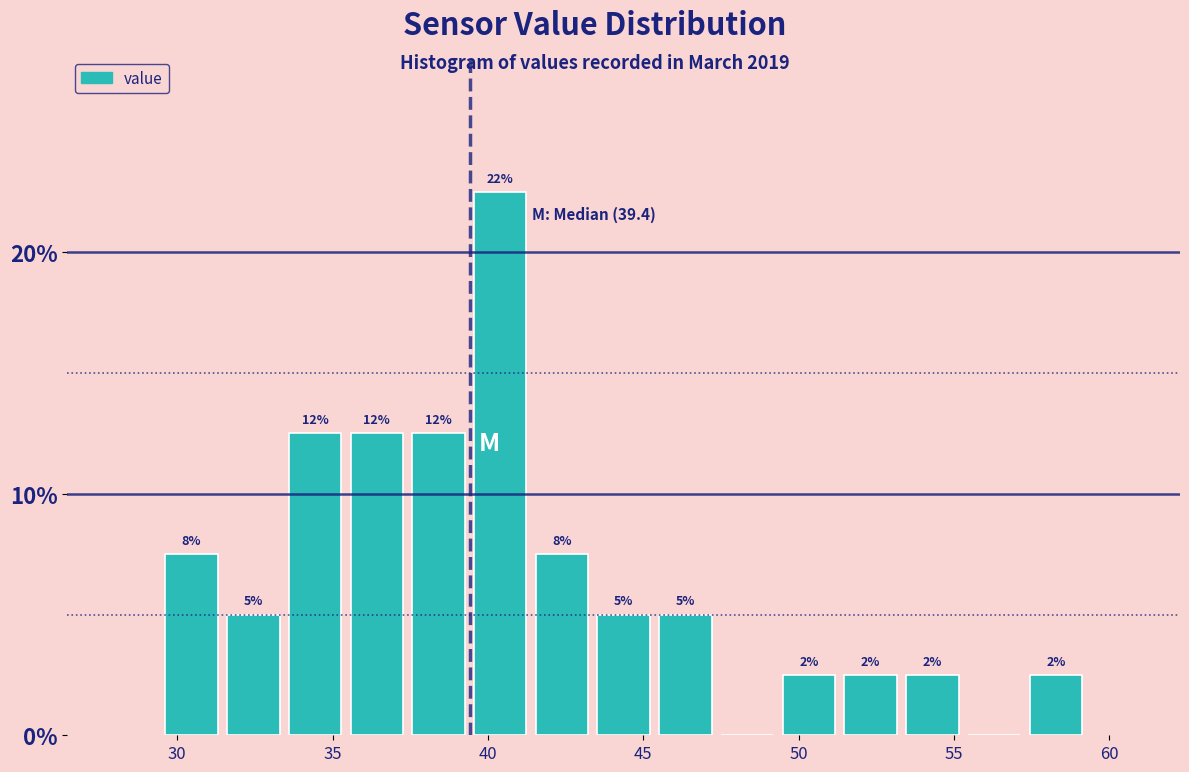

Read against the x-axis, roughly where is the centre of the tallest bar?

40.5